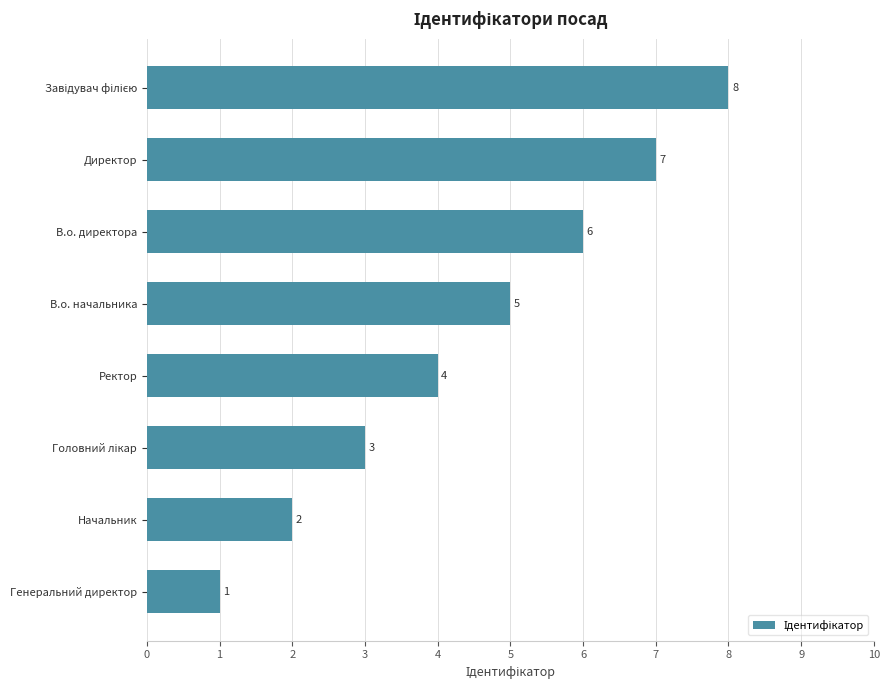

What is the ratio of the value at В.о. начальника to the value at В.о. директора?

0.8